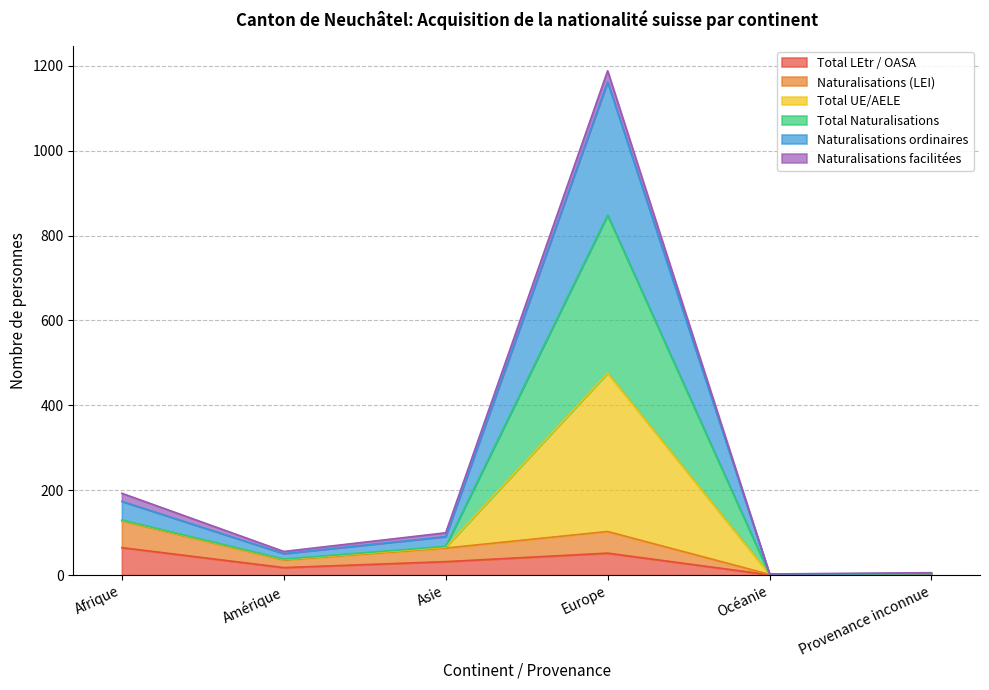

Which label corresponds to the smallest value in the chart?

Océanie